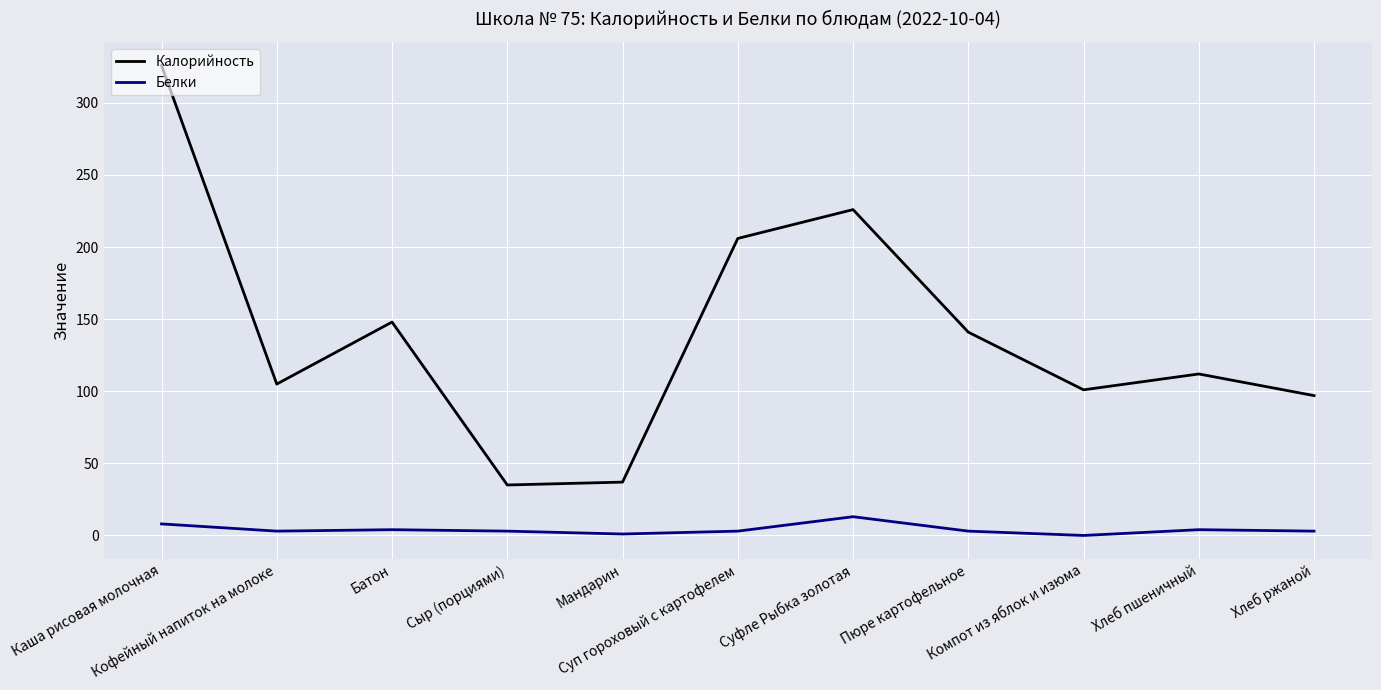

What are all the series names shown in the legend?

Калорийность, Белки